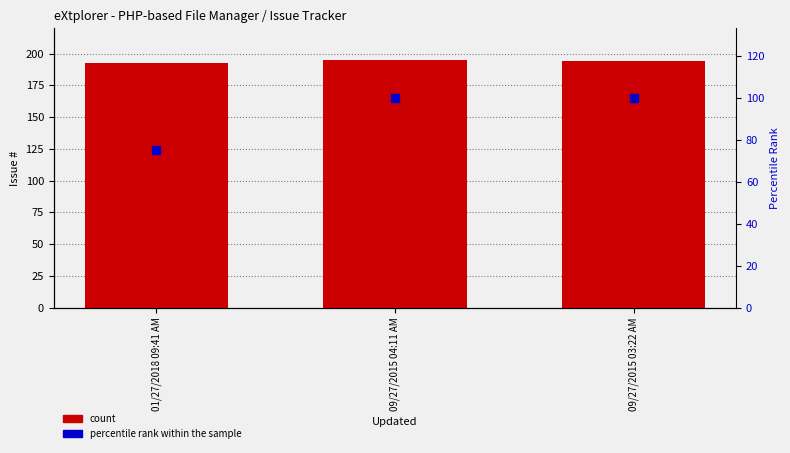

Is the value of count at 09/27/2015 04:11 AM greater than the value of percentile rank within the sample at 01/27/2018 09:41 AM?

Yes